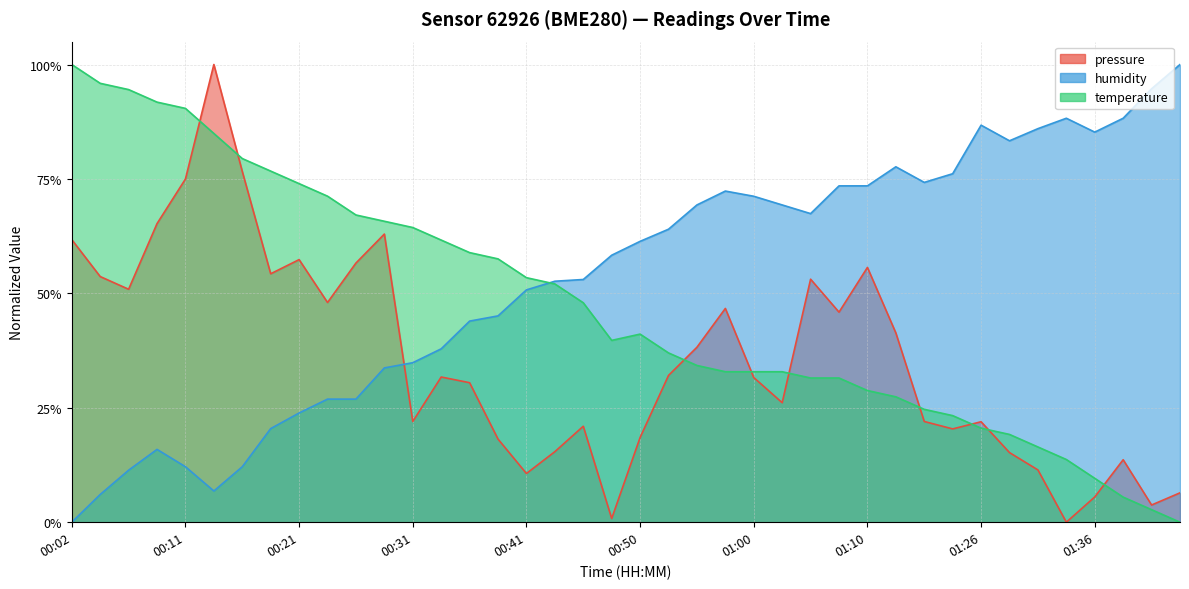

Reading right to left, extract all data points from this chart.

pressure: 01:43=0.1	01:41=0.0	01:39=0.1	01:36=0.1	01:34=0.0	01:31=0.1	01:29=0.2	01:26=0.2	01:18=0.2	01:15=0.2	01:13=0.4	01:10=0.6	01:08=0.5	01:05=0.5	01:03=0.3	01:00=0.3	00:58=0.5	00:55=0.4	00:53=0.3	00:50=0.2	00:48=0.0	00:45=0.2	00:43=0.2	00:41=0.1	00:38=0.2	00:36=0.3	00:33=0.3	00:31=0.2	00:28=0.6	00:26=0.6	00:23=0.5	00:21=0.6	00:19=0.5	00:16=0.8	00:14=1.0	00:11=0.7	00:09=0.7	00:07=0.5	00:04=0.5	00:02=0.6
humidity: 01:43=1.0	01:41=0.9	01:39=0.9	01:36=0.9	01:34=0.9	01:31=0.9	01:29=0.8	01:26=0.9	01:18=0.8	01:15=0.7	01:13=0.8	01:10=0.7	01:08=0.7	01:05=0.7	01:03=0.7	01:00=0.7	00:58=0.7	00:55=0.7	00:53=0.6	00:50=0.6	00:48=0.6	00:45=0.5	00:43=0.5	00:41=0.5	00:38=0.5	00:36=0.4	00:33=0.4	00:31=0.3	00:28=0.3	00:26=0.3	00:23=0.3	00:21=0.2	00:19=0.2	00:16=0.1	00:14=0.1	00:11=0.1	00:09=0.2	00:07=0.1	00:04=0.1	00:02=0.0
temperature: 01:43=0.0	01:41=0.0	01:39=0.1	01:36=0.1	01:34=0.1	01:31=0.2	01:29=0.2	01:26=0.2	01:18=0.2	01:15=0.2	01:13=0.3	01:10=0.3	01:08=0.3	01:05=0.3	01:03=0.3	01:00=0.3	00:58=0.3	00:55=0.3	00:53=0.4	00:50=0.4	00:48=0.4	00:45=0.5	00:43=0.5	00:41=0.5	00:38=0.6	00:36=0.6	00:33=0.6	00:31=0.6	00:28=0.7	00:26=0.7	00:23=0.7	00:21=0.7	00:19=0.8	00:16=0.8	00:14=0.8	00:11=0.9	00:09=0.9	00:07=0.9	00:04=1.0	00:02=1.0